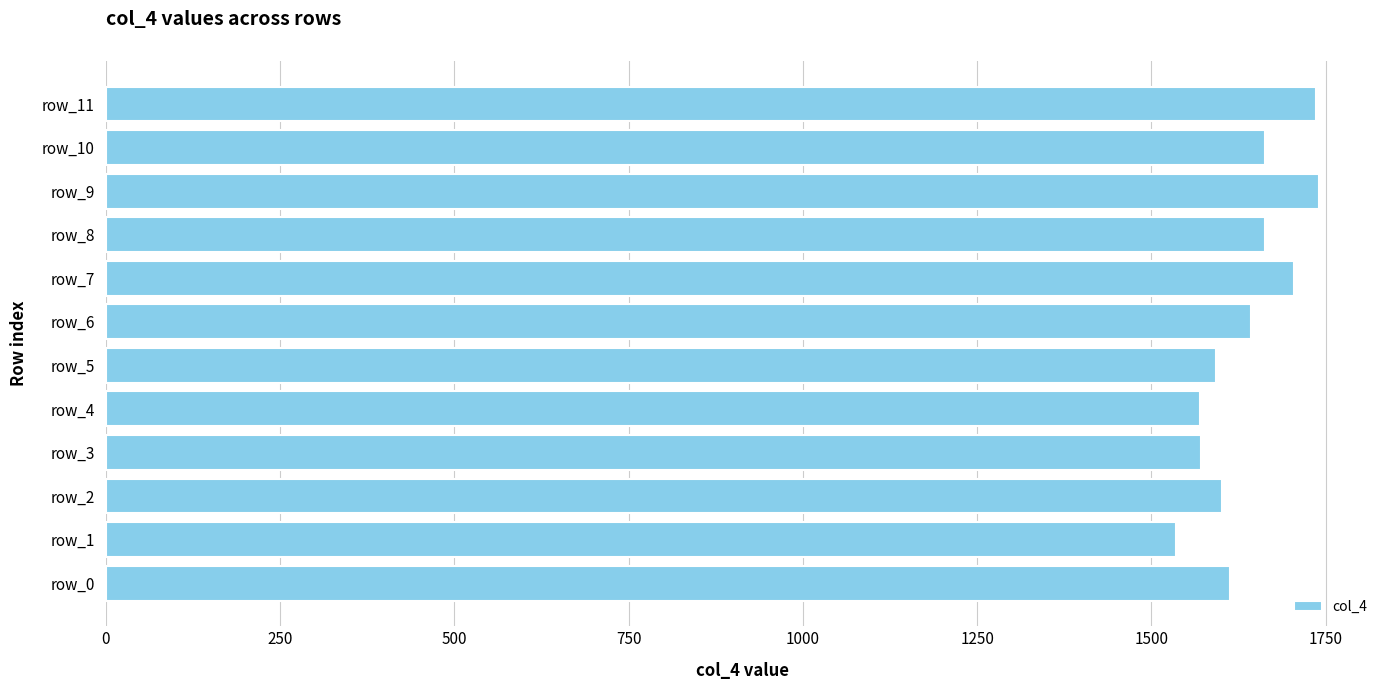

Read the value at row_4, to the nearest 5.

1570